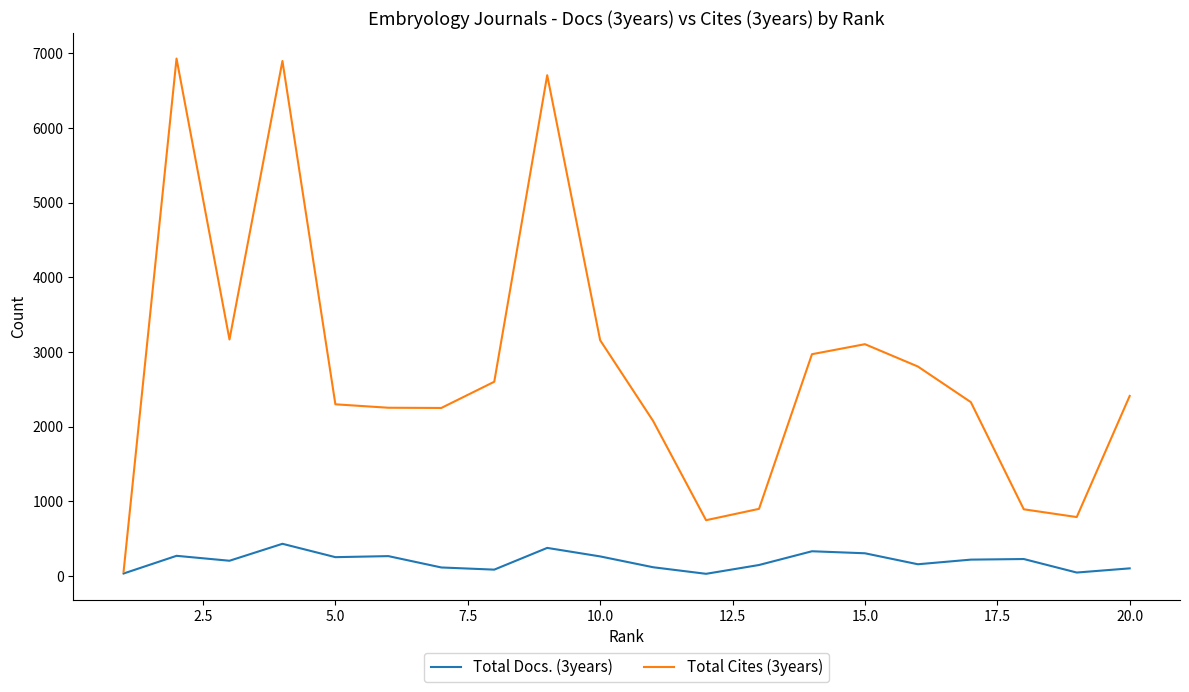

Does the chart have visible grid lines?

No